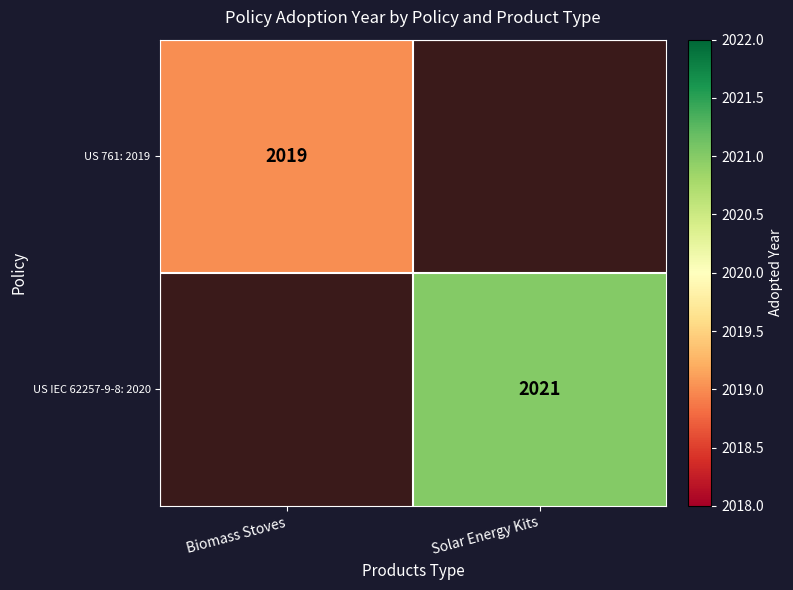

Is it true that US 761: 2019 equals 2019 at Biomass Stoves?

True